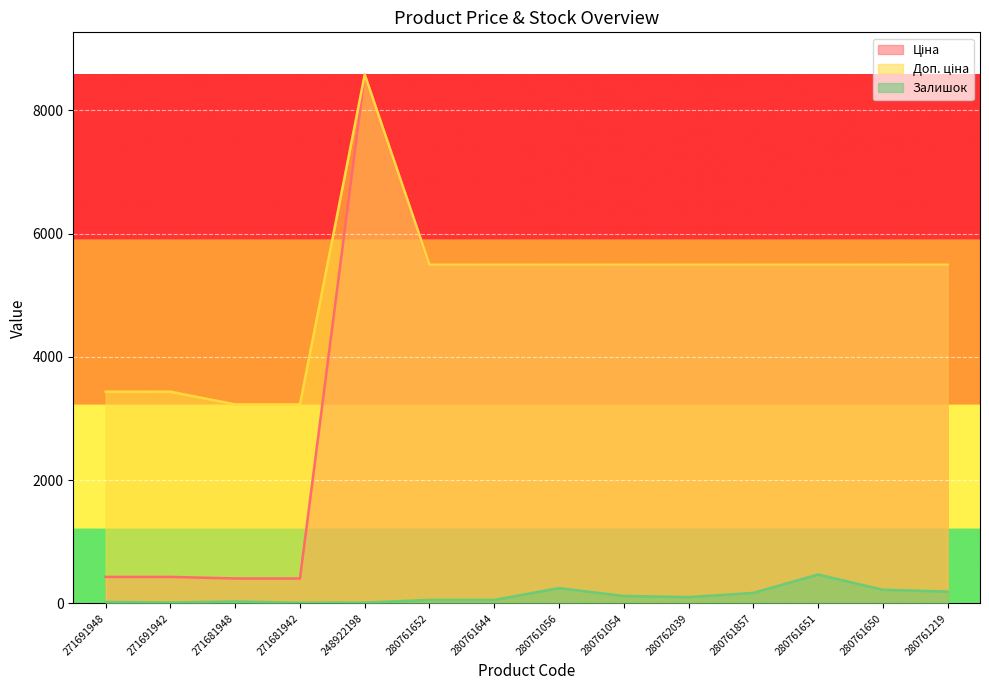

What is the difference between the second highest and minimum values in the Залишок series?

238.0